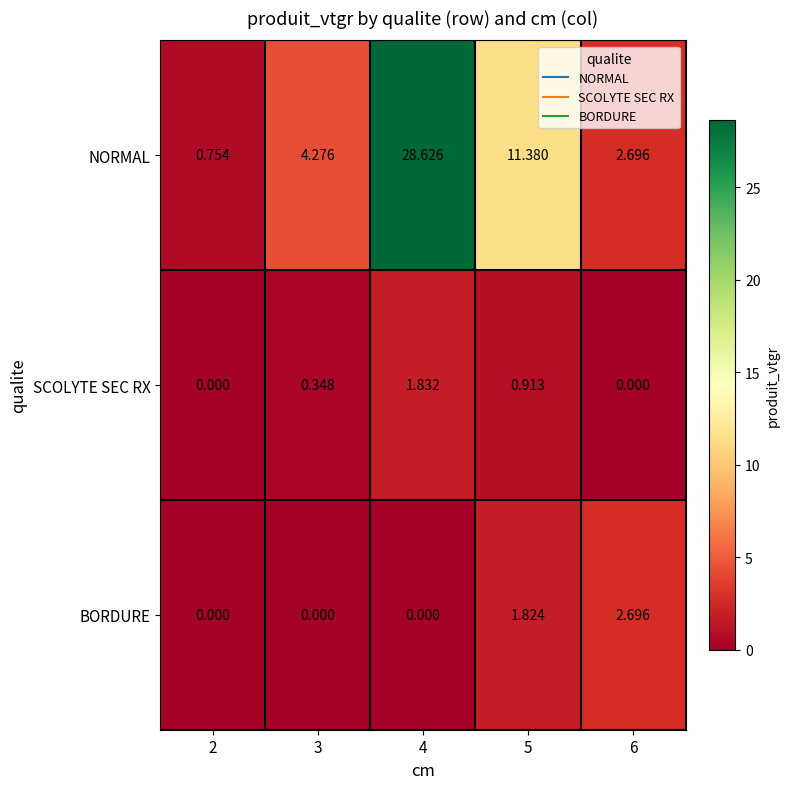

List the series in order of their peak value, highest first.

NORMAL, BORDURE, SCOLYTE SEC RX